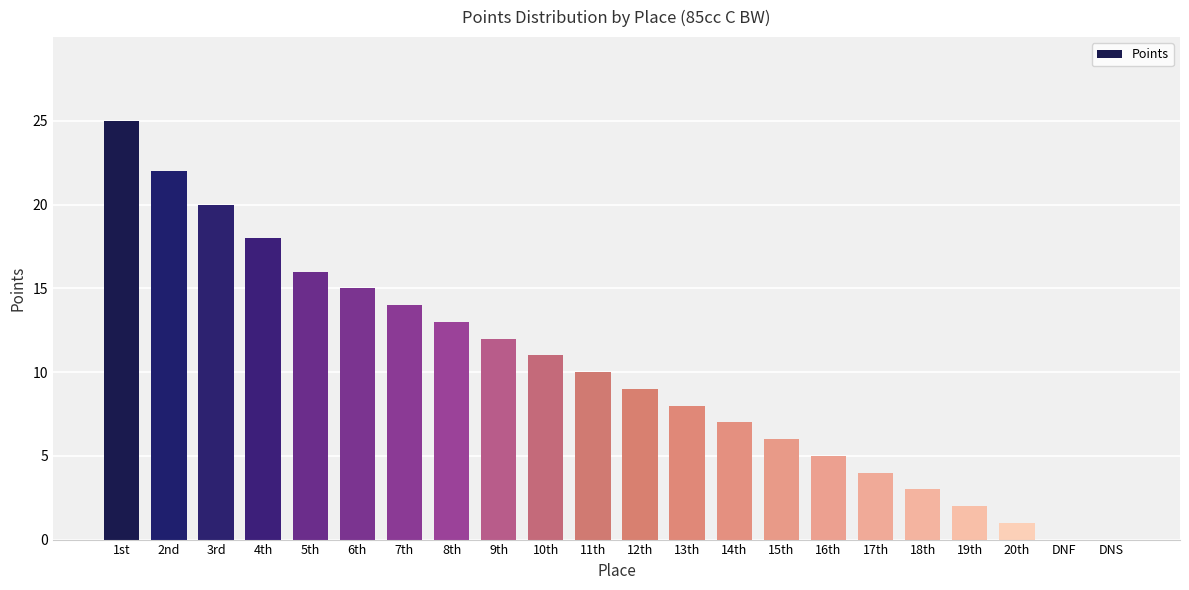

What is the average value?

10